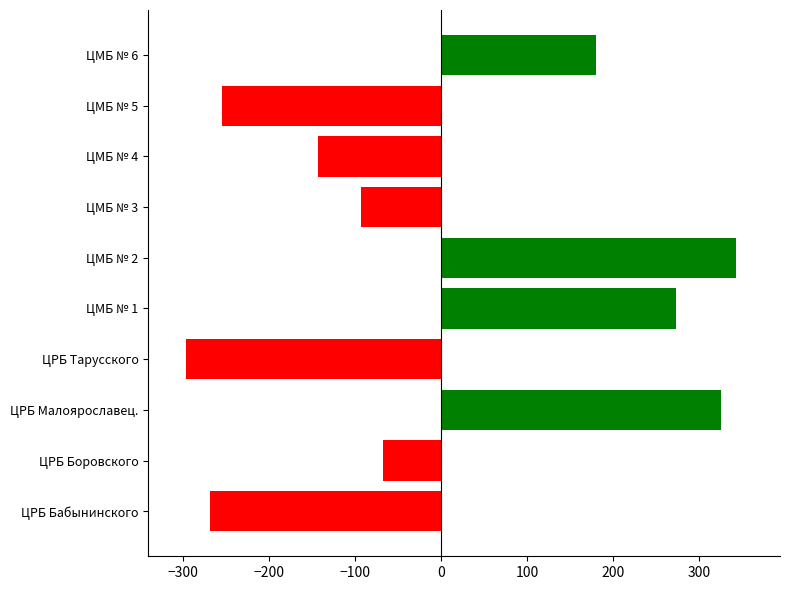

What is the sum of the values at ЦРБ Малоярославец. and ЦРБ Тарусского?

29.8